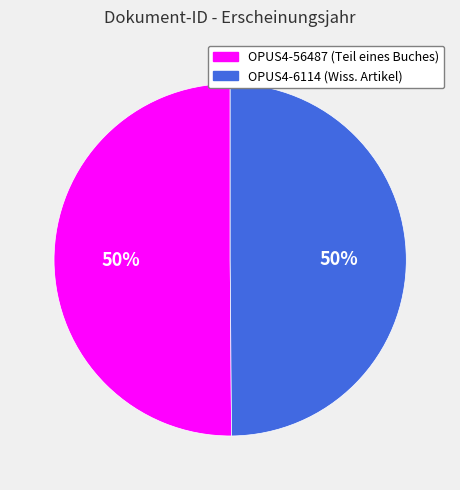

Is the sum of OPUS4-56487 and OPUS4-6114 greater than half?

Yes